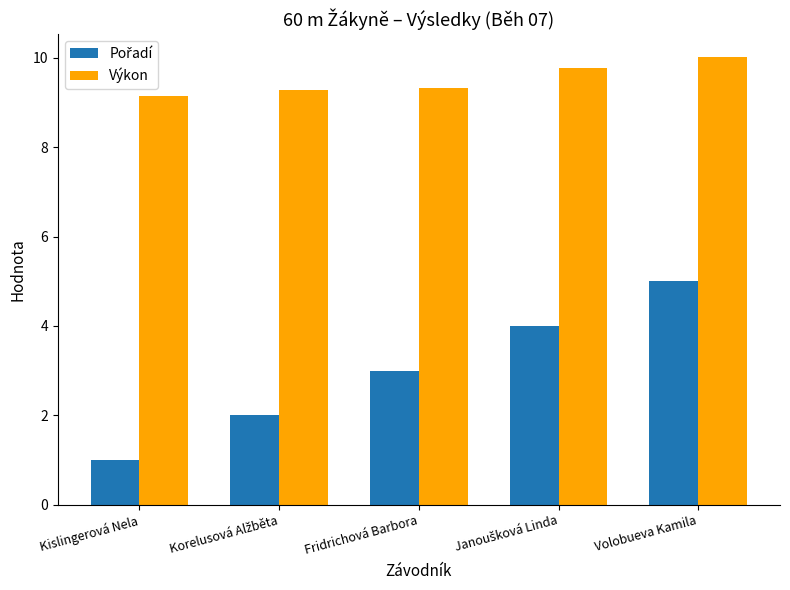

What is the smallest value displayed?

1.0